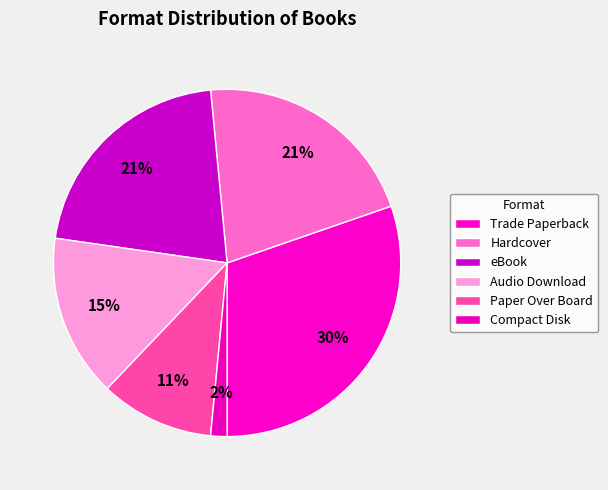

Count the number of slices in the pie.

6